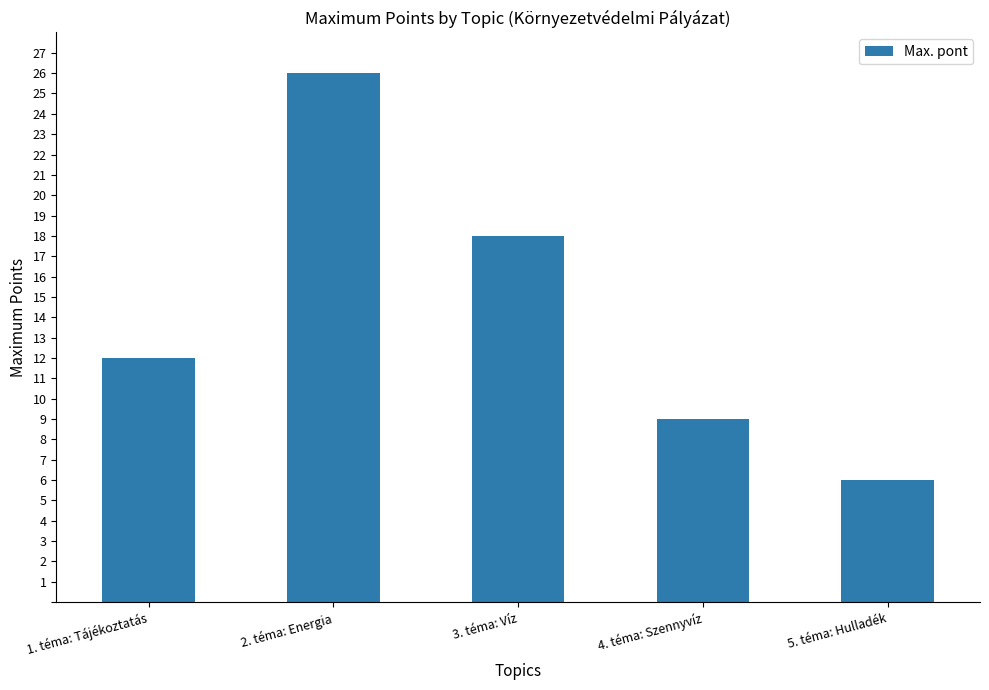

The chart shows a value of 9 at 5. téma: Hulladék. True or false?

False